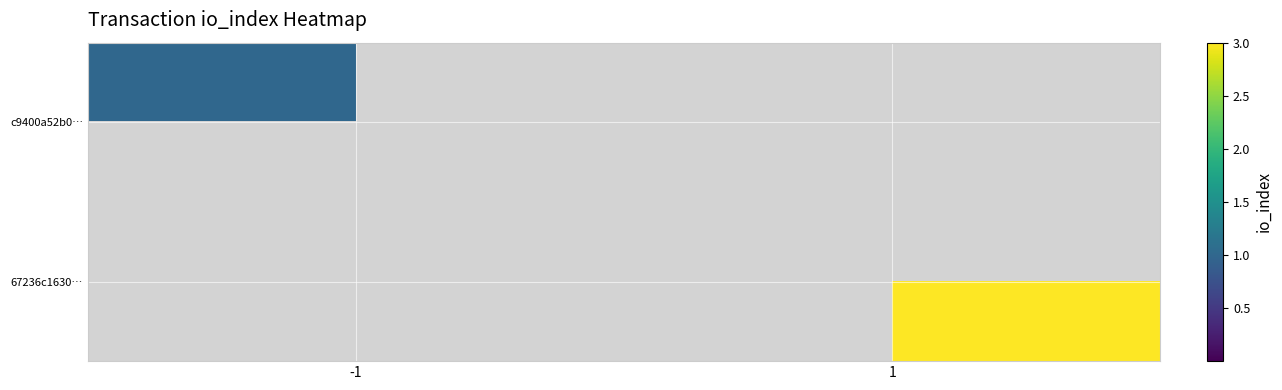

Read the c9400a52b0… value at -1.

1.0